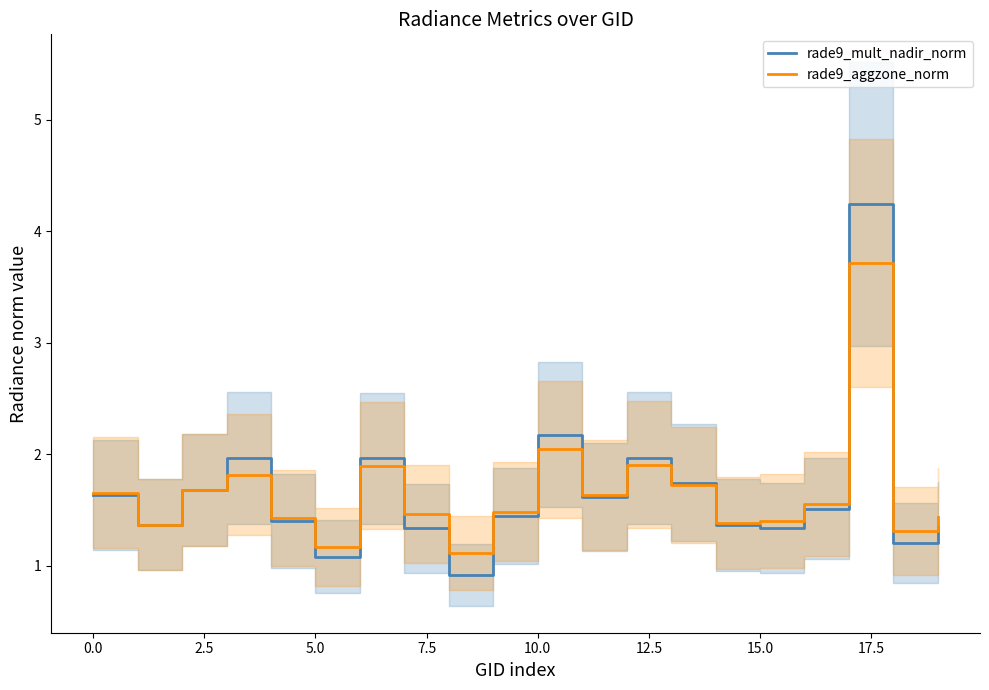

Is this an area chart (filled region under the line)?

No